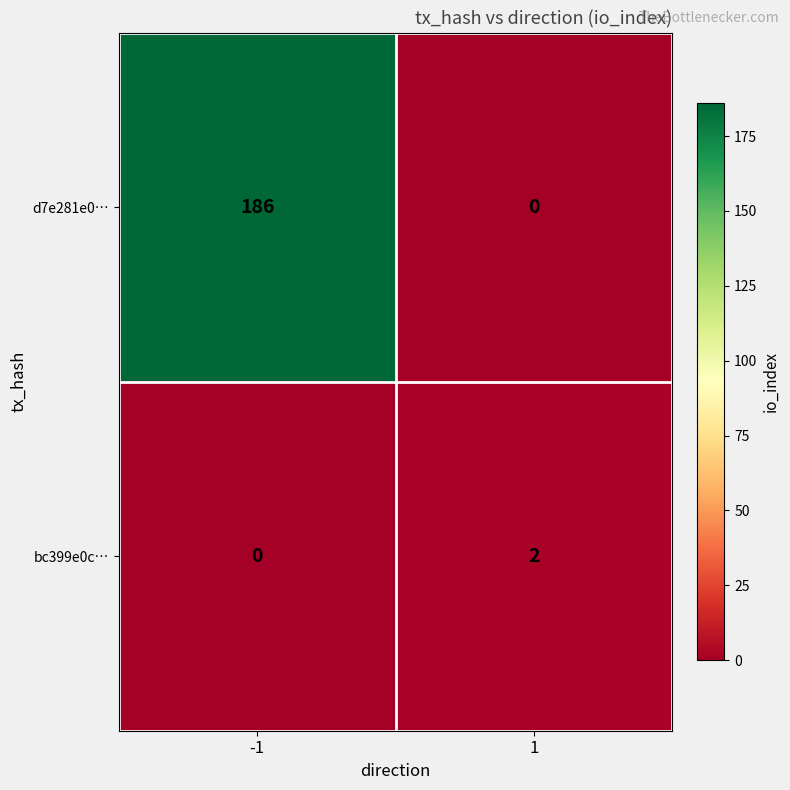

True or false: d7e281e0… has a value of 0 at 1.

True